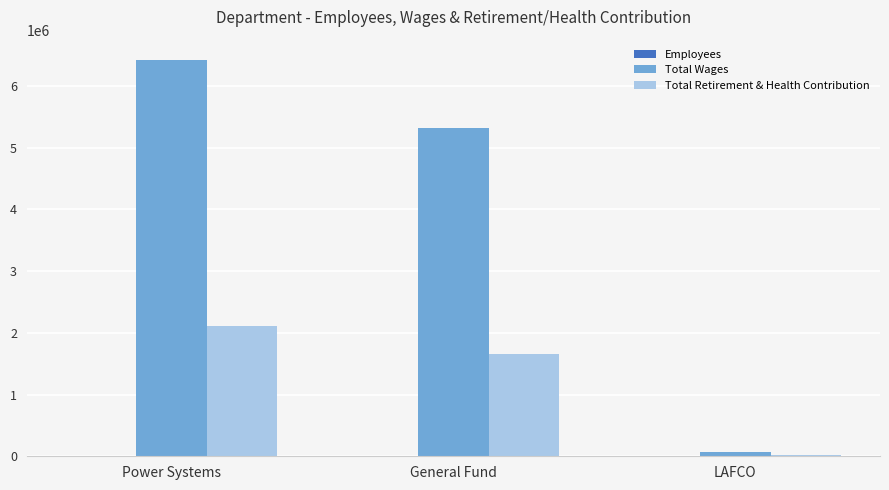

At which category is the sum across all series the highest?

Power Systems